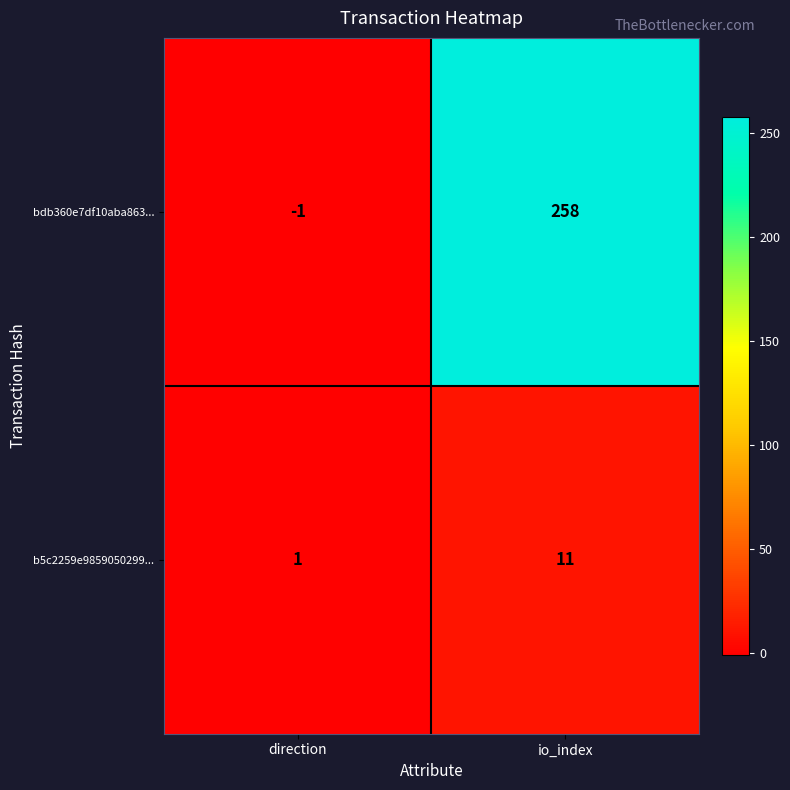

How many series are shown in this chart?

2